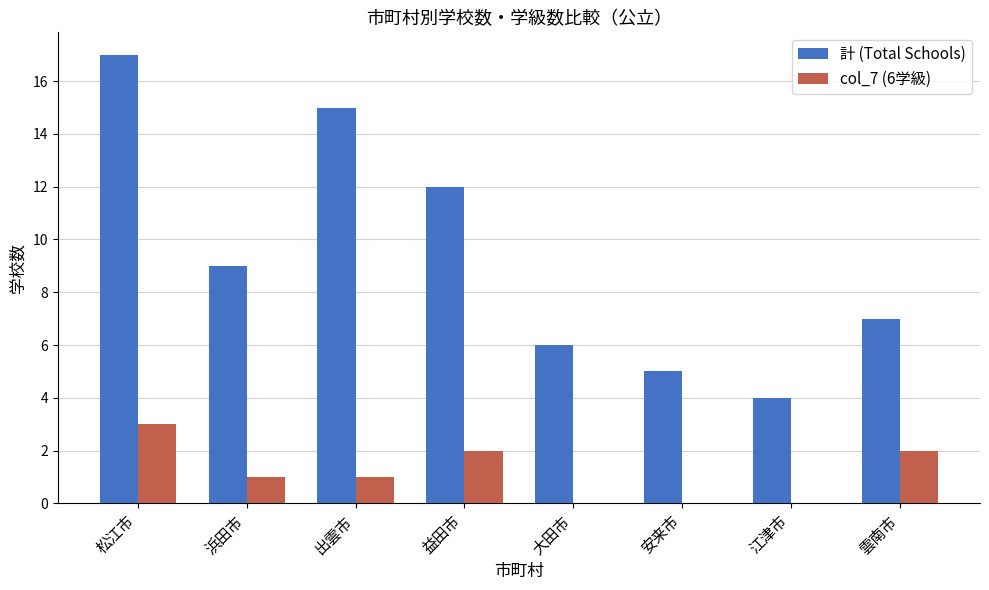

Are the bars horizontal?

No